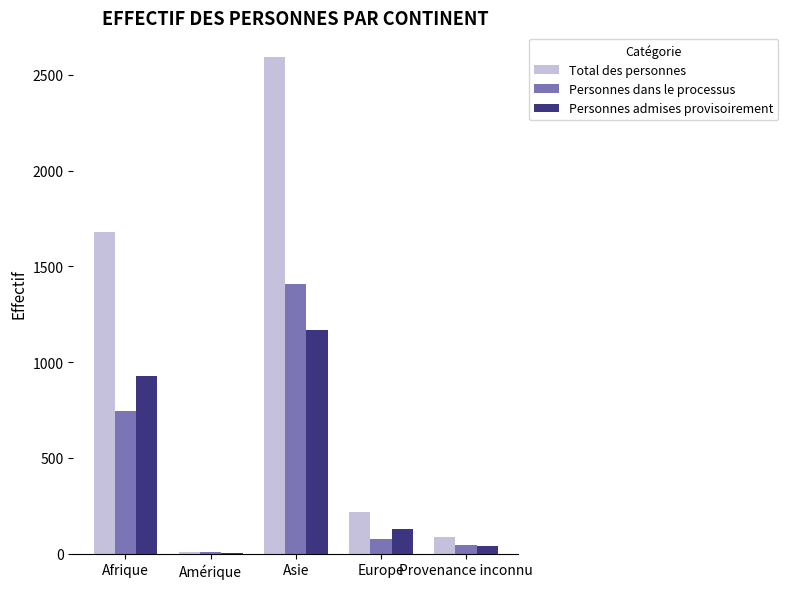

What is the sum of all Personnes dans le processus values?

2289